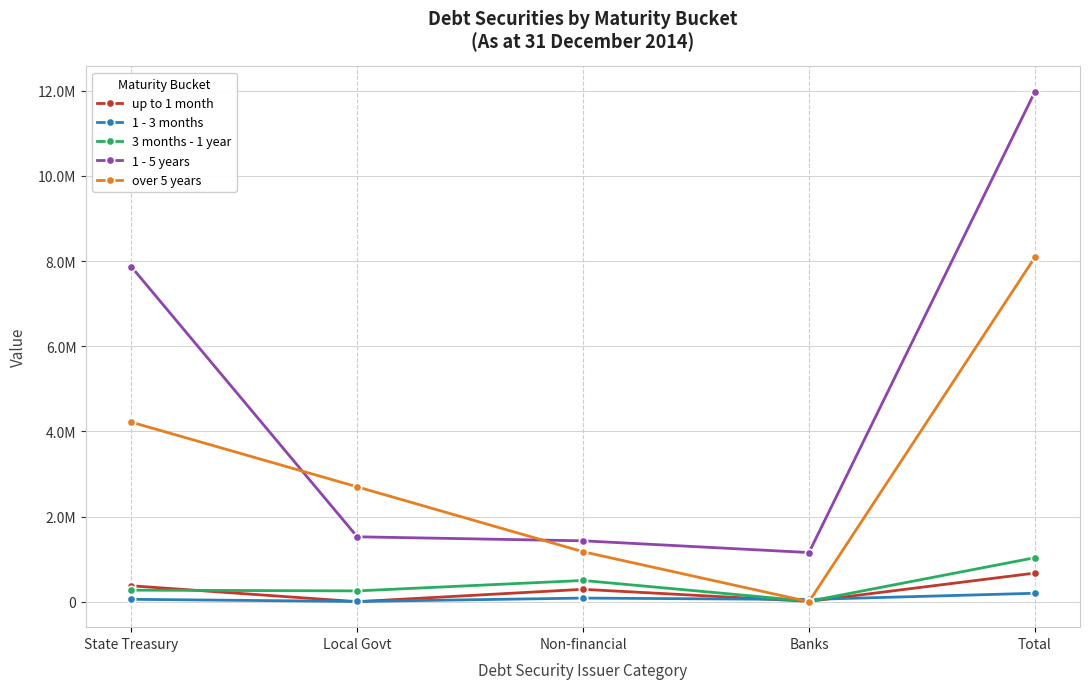

At which category is the sum across all series the highest?

Total